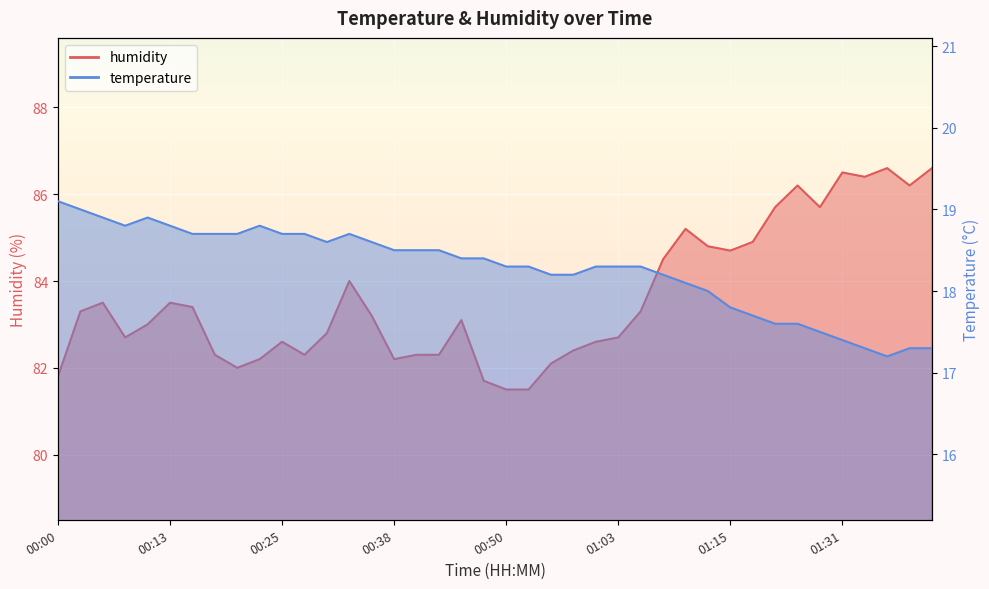

What are all the series names shown in the legend?

temperature, humidity